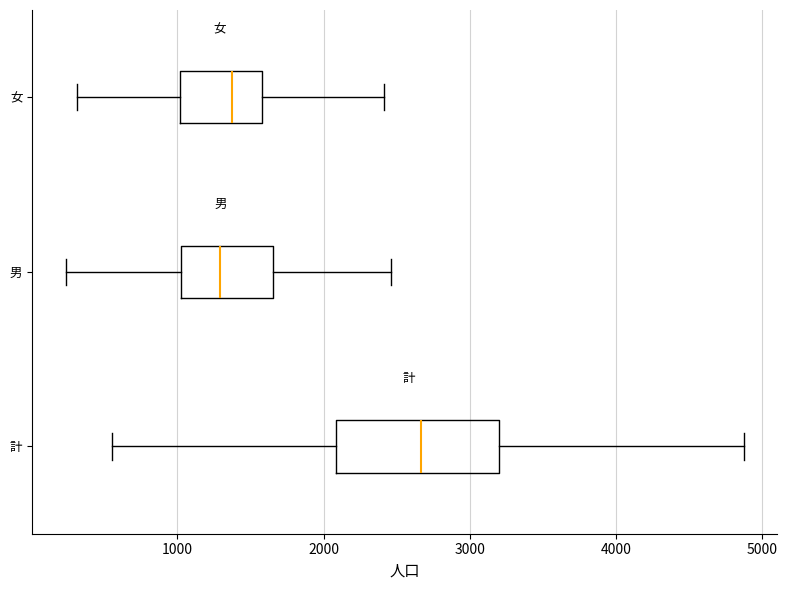

Where does the left whisker of the box for 女 end on the x-axis? The values are not printed on the chart, so give them approximately, as read against the axis.

300